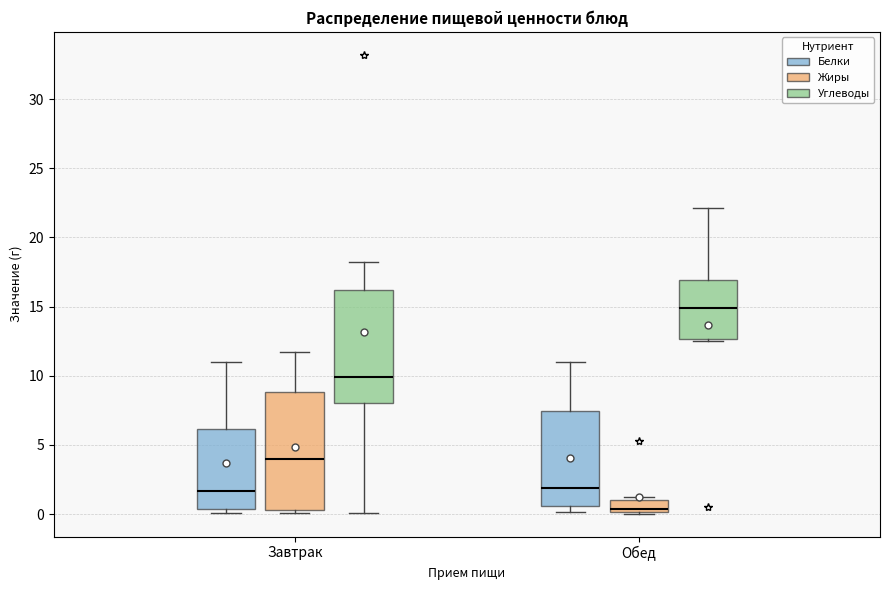

Where does the upper whisker of the box for Завтрак (Жиры) end on the y-axis? The values are not printed on the chart, so give them approximately, as read against the axis.

11.5